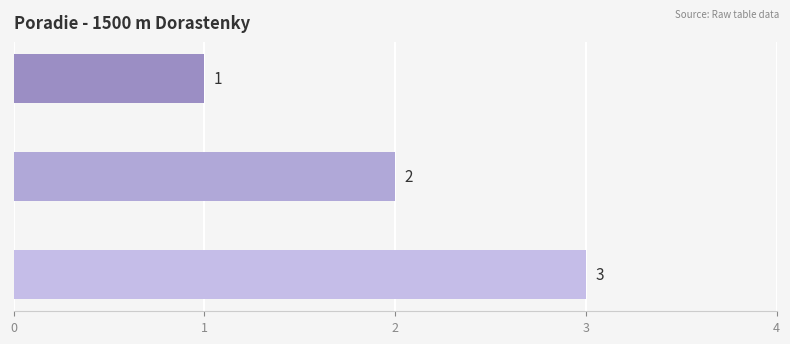

Does the chart contain stacked bars?

No